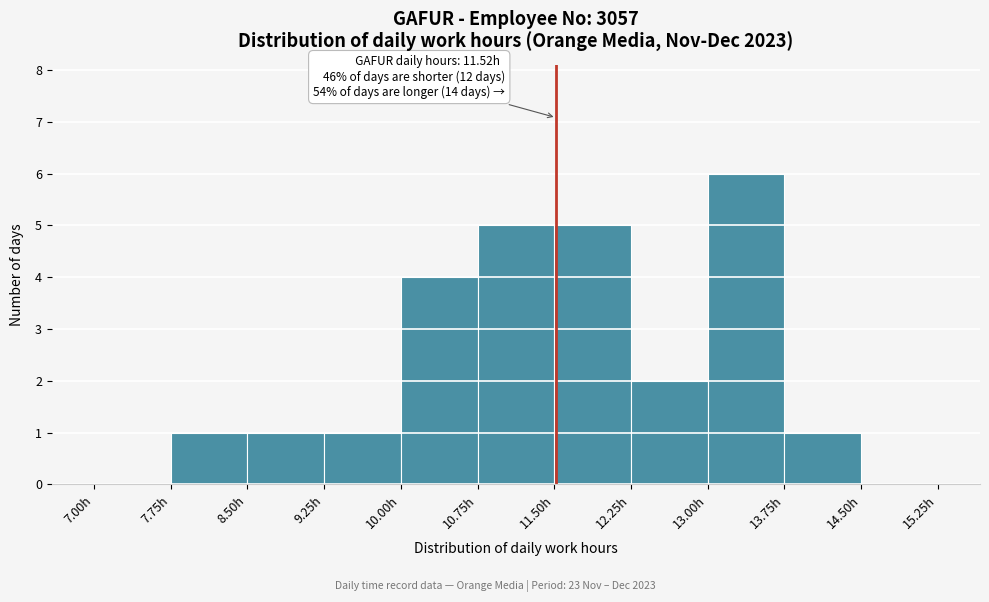

Over which range of the x-axis is the bar tallest?

13.00 to 13.75